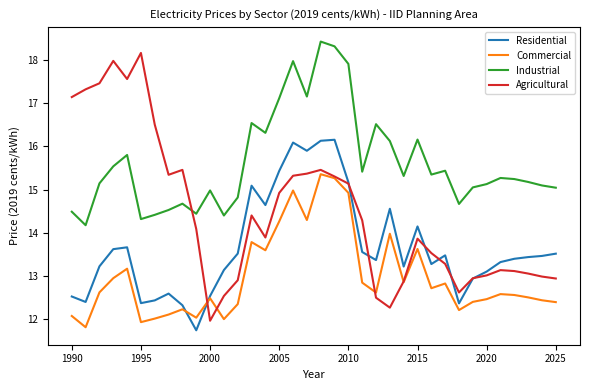

What is the minimum value shown in the chart?

11.7